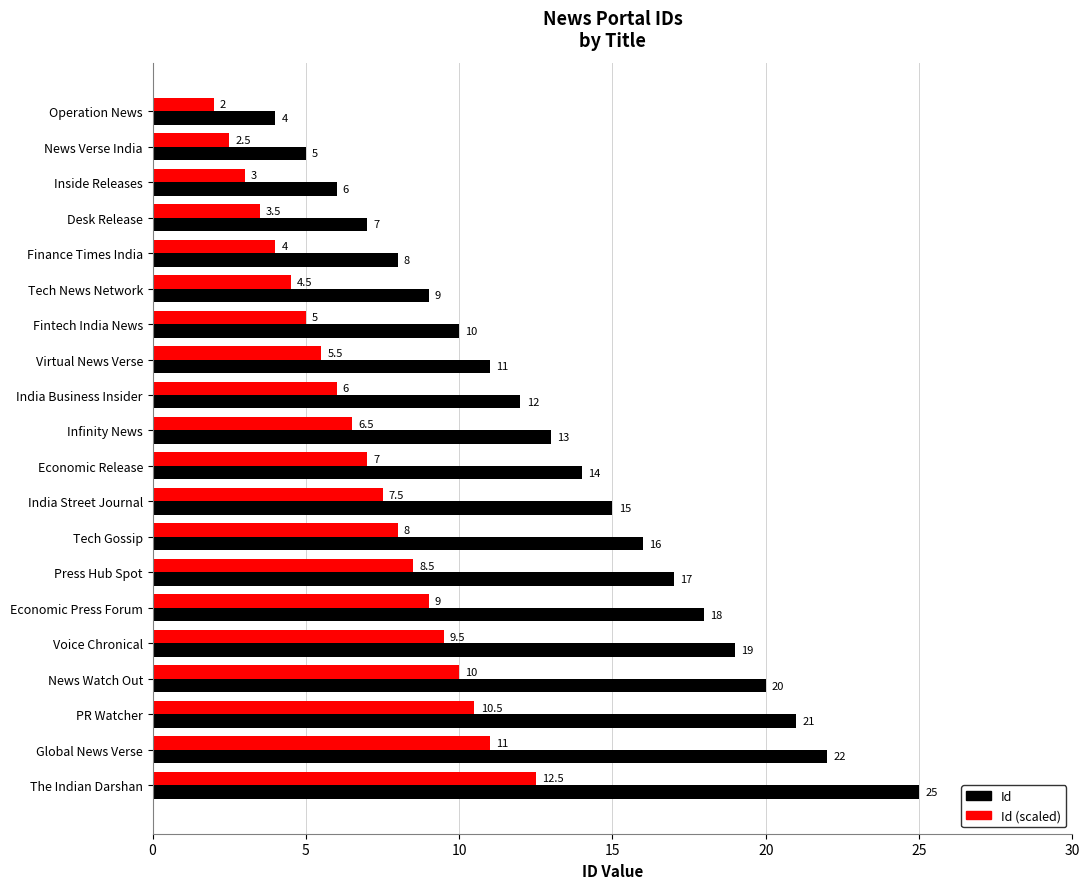

At which label does Id reach its minimum?

Operation News